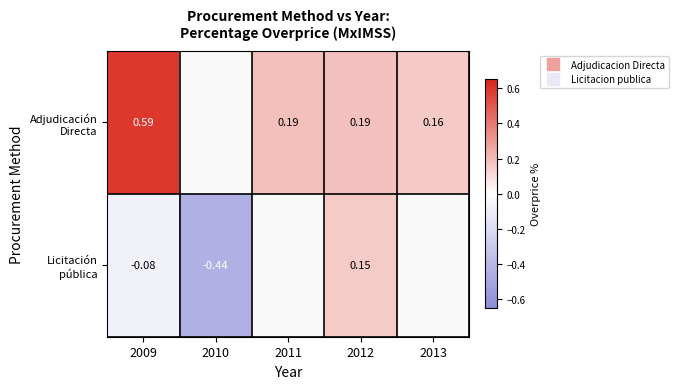

At which label does Adjudicación Directa reach its minimum?

2013